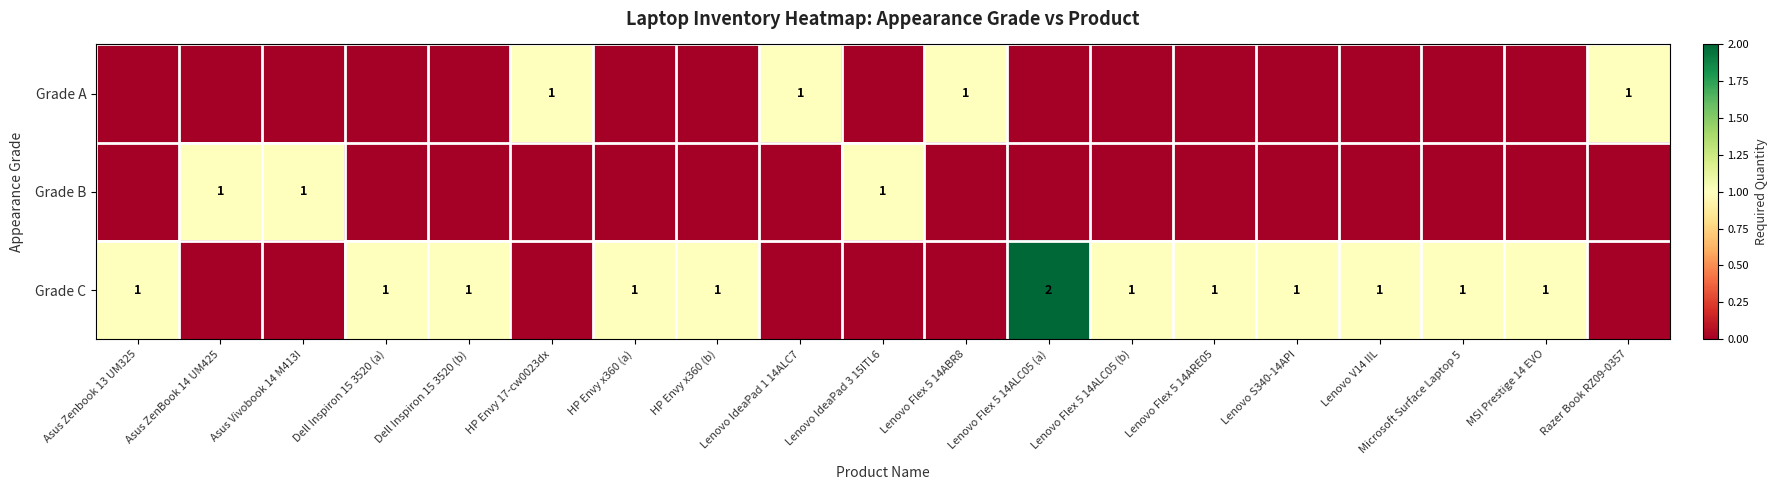

The value of Grade C at Asus Zenbook 13 UM325 is 1. True or false?

True